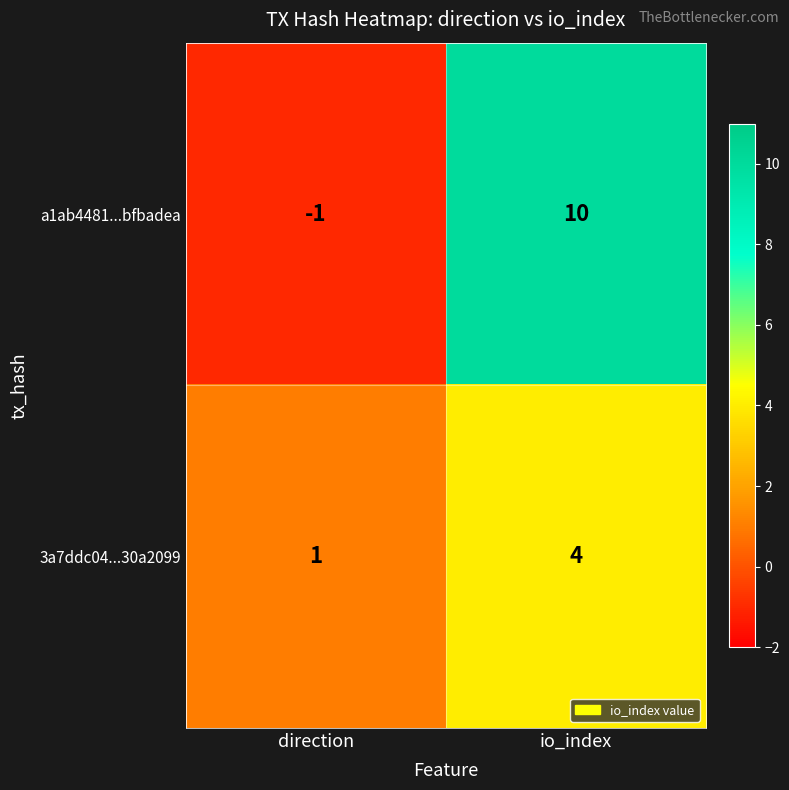

Which series has the largest total across all categories?

a1ab4481...bfbadea